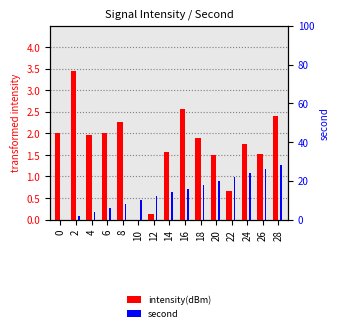

How many values in the second series exceed 14?

7